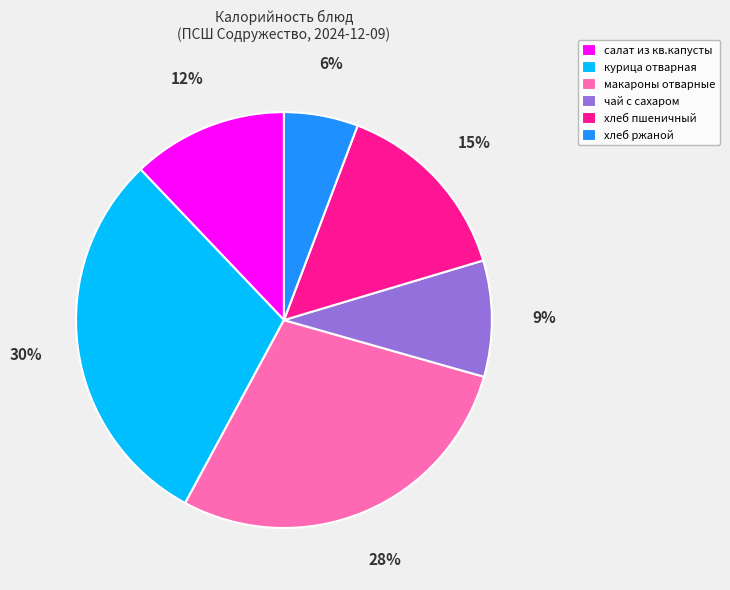

To the nearest percent, what portion does салат из кв.капусты represent?

12%